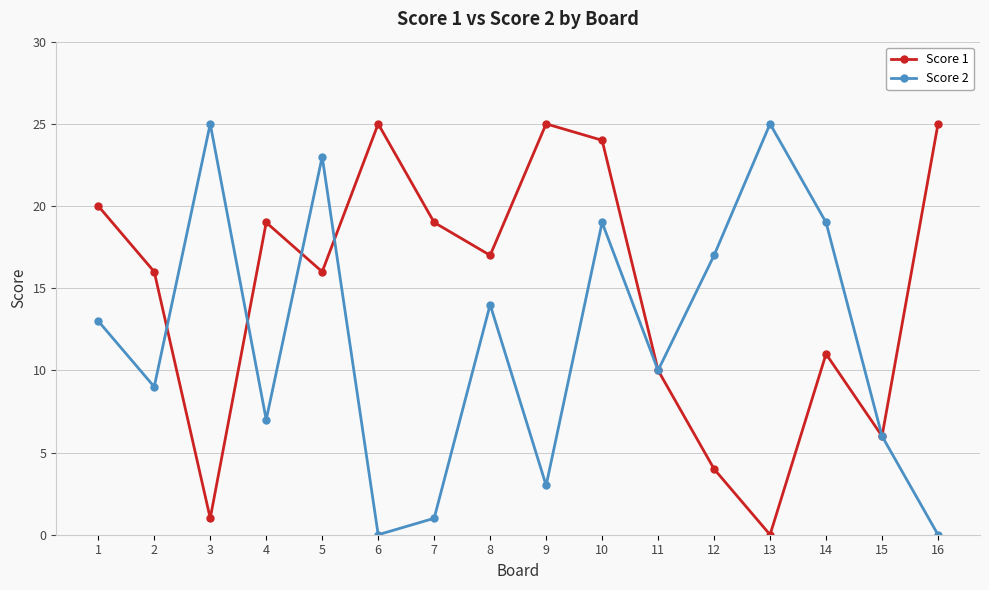

The value of Score 1 at 2 is 16. True or false?

True